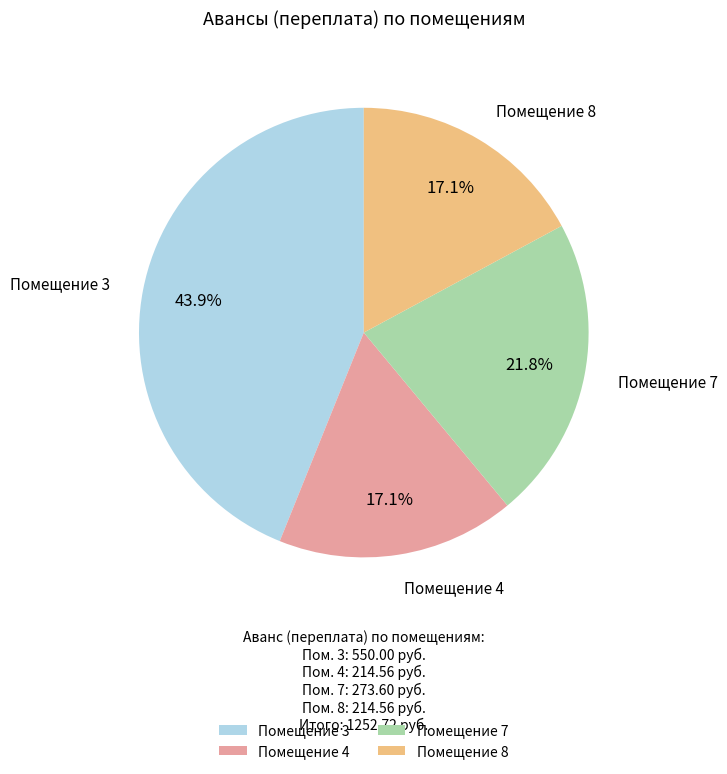

How much of the chart is everything except Помещение 8?

82.9%